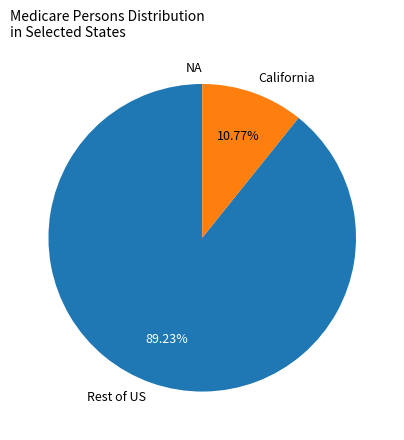

Do Rest of US and California together represent more than half of the pie?

Yes